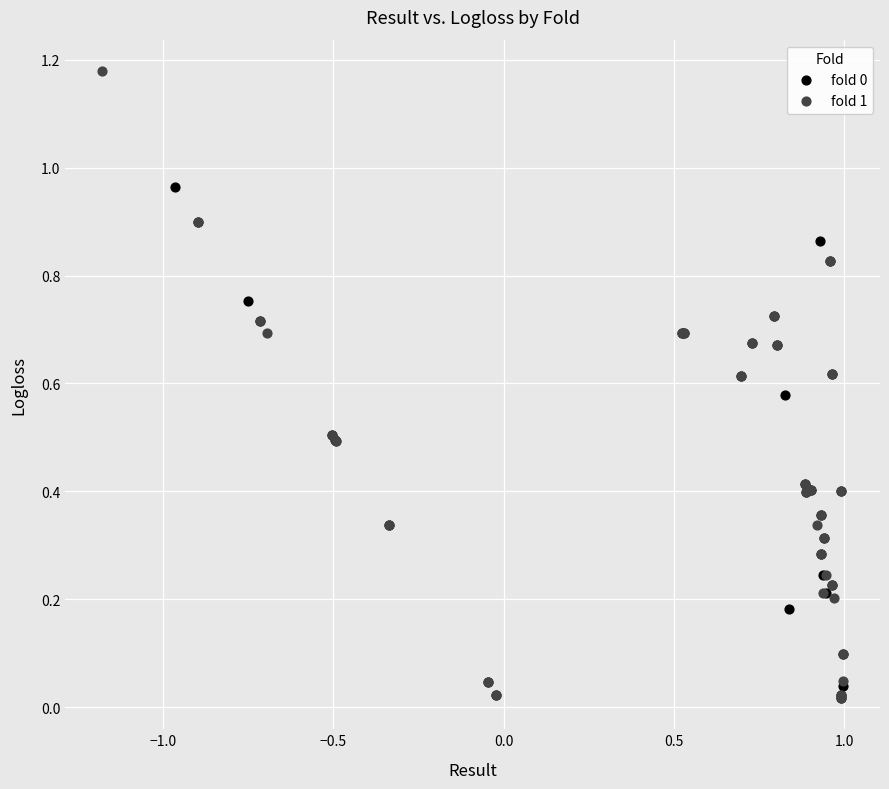

Which series has the largest Y range (max minus min)?

fold 1